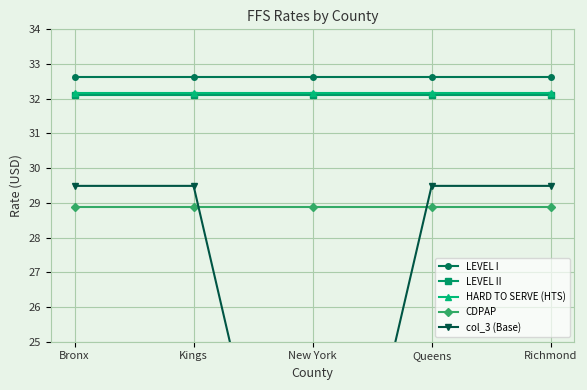

Reading left to right, what are all the values shown in this chart?

LEVEL I: 32.6	32.6	32.6	32.6	32.6
LEVEL II: 32.1	32.1	32.1	32.1	32.1
HARD TO SERVE (HTS): 32.2	32.2	32.2	32.2	32.2
CDPAP: 28.9	28.9	28.9	28.9	28.9
col_3 (Base): 29.5	29.5	14.7	29.5	29.5